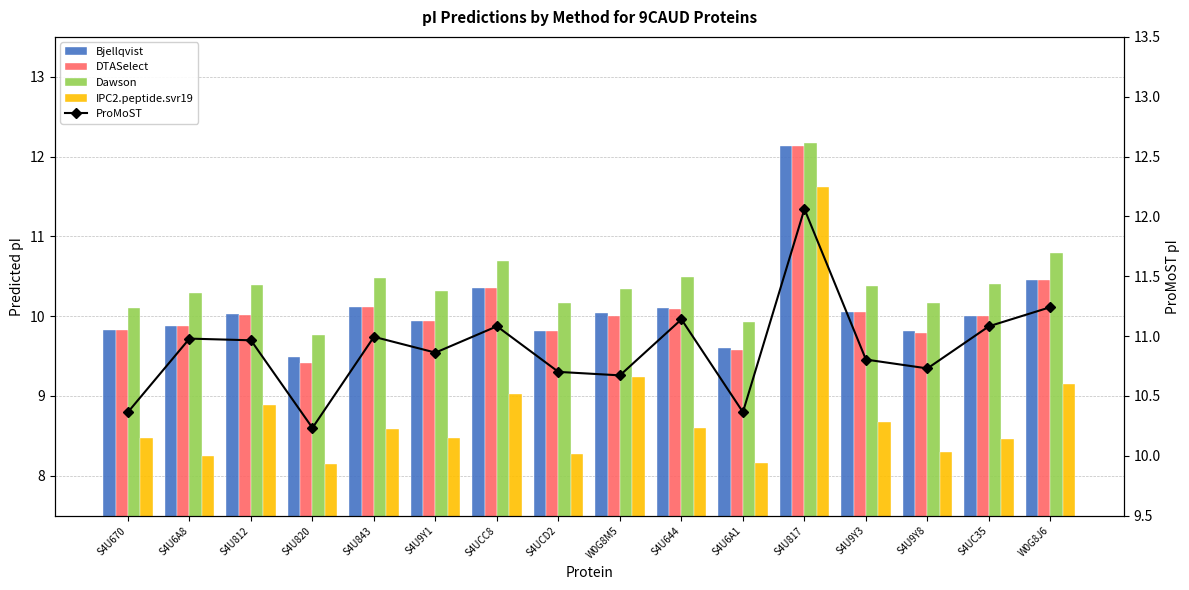

At how many categories does at least one series exceed 9?

16